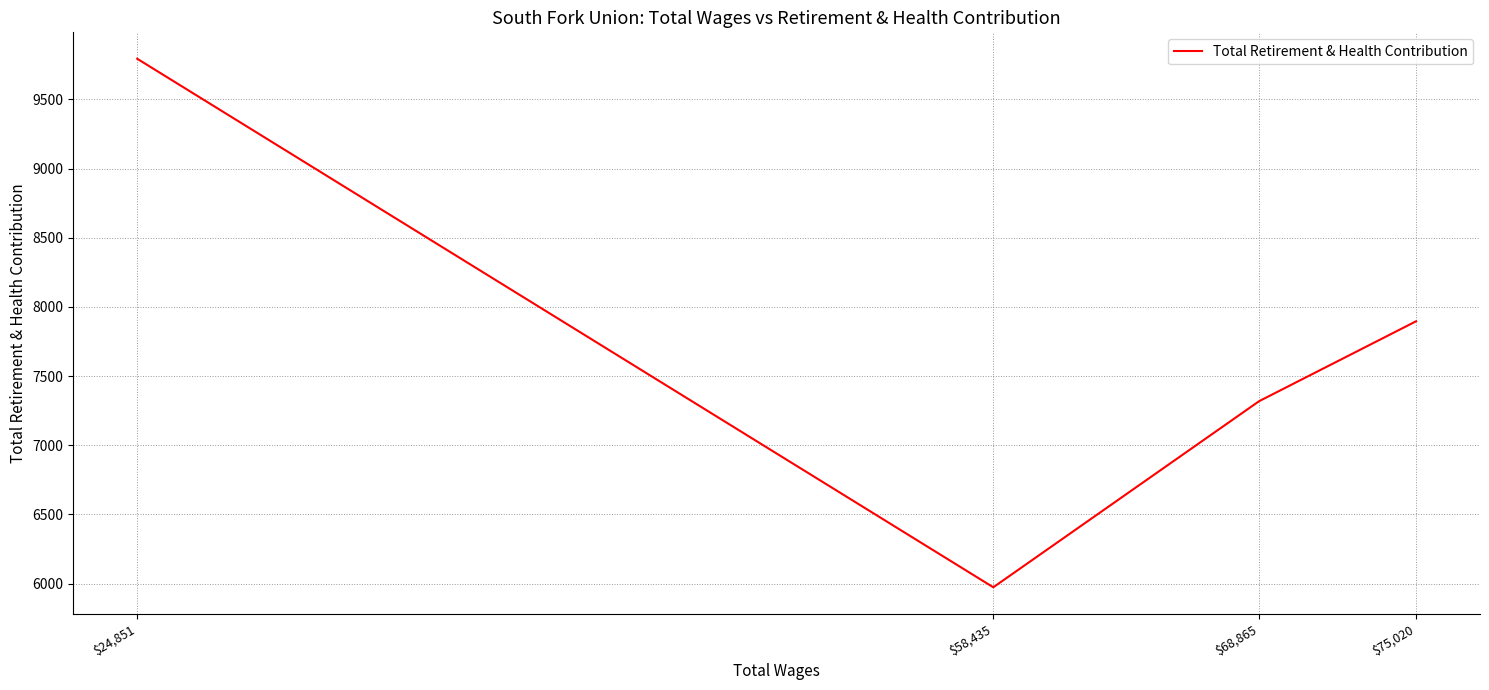

List the labels in order of value, smallest first.

$58,435, $68,865, $75,020, $24,851